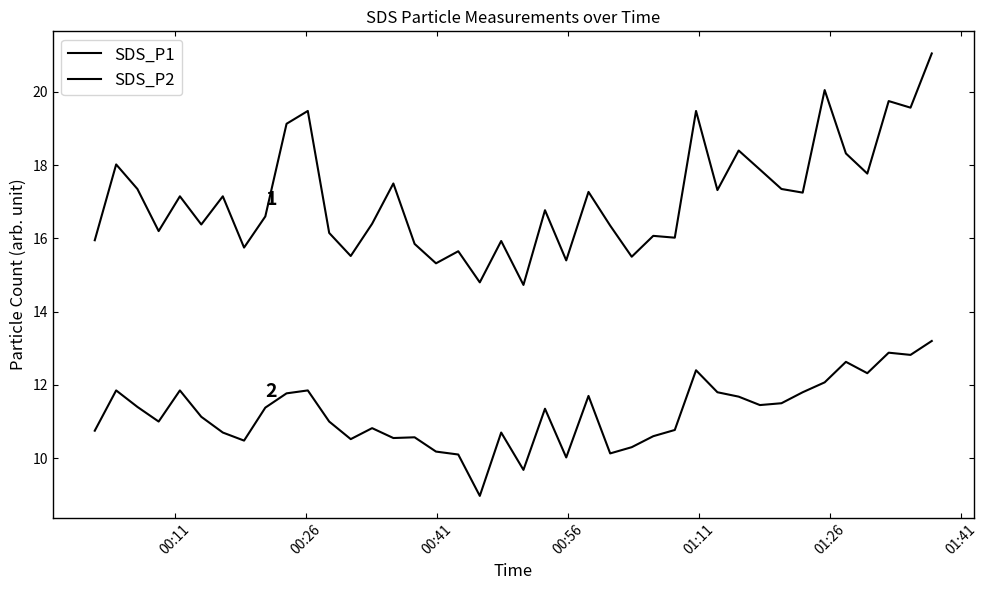

How many lines are shown in the chart?

2